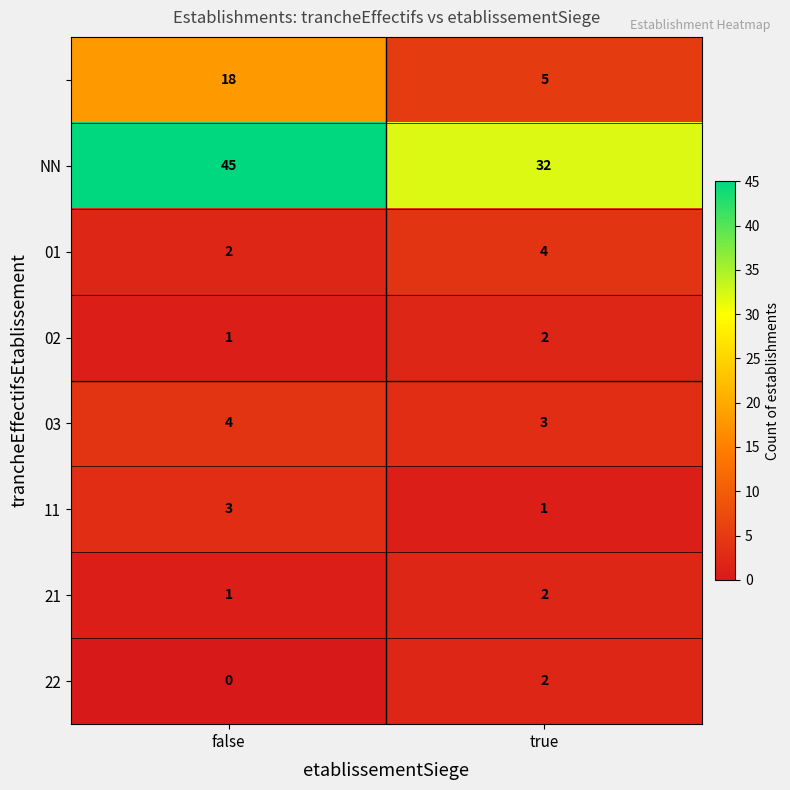

What is the maximum value shown in the chart?

45